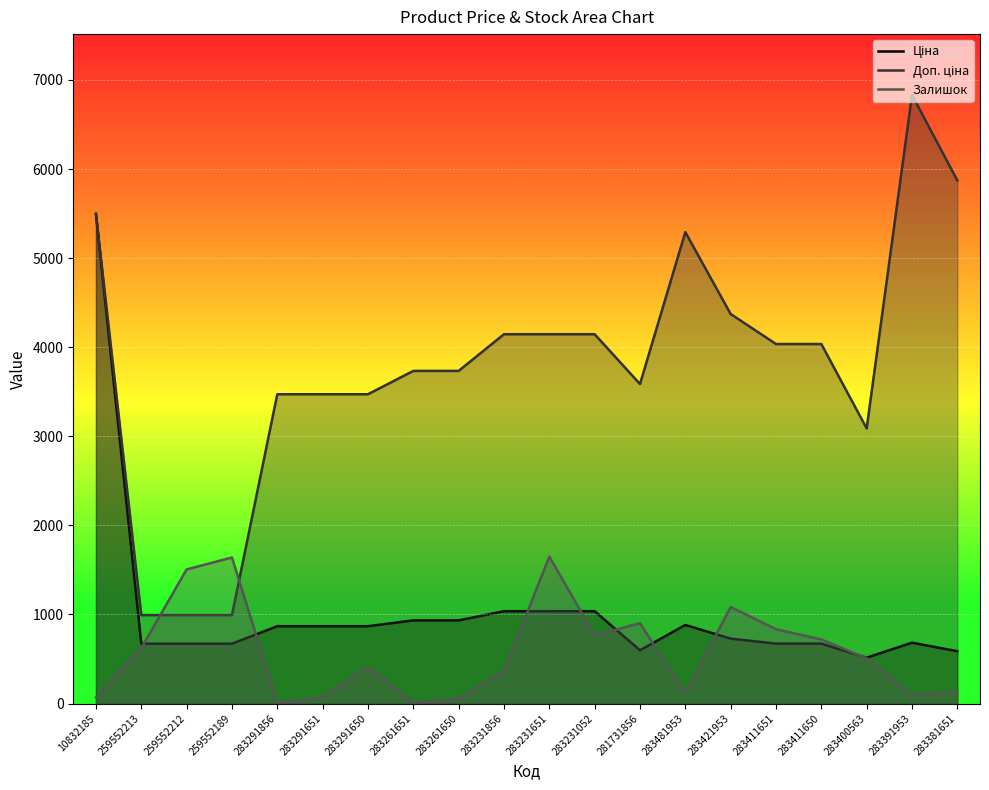

At which category does Ціна reach its first local valley?

281731856